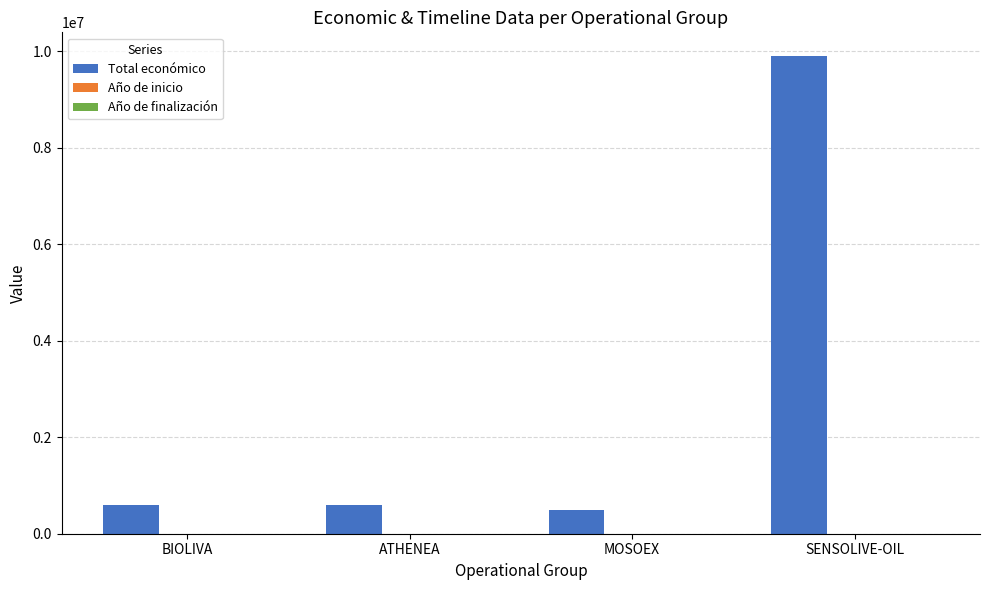

Are the bars horizontal?

No